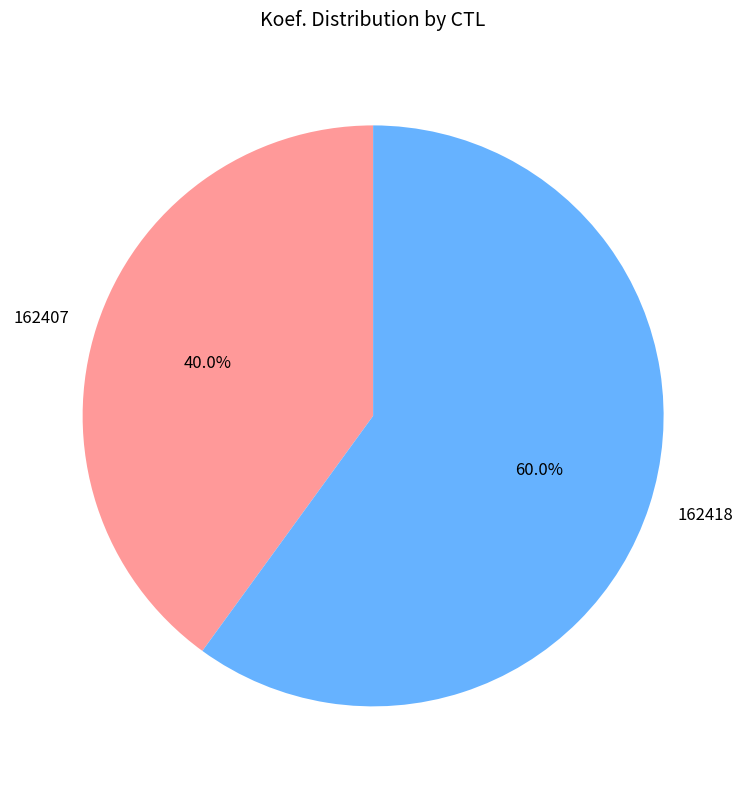

What percentage do 162418 and 162407 together represent?

100.0%